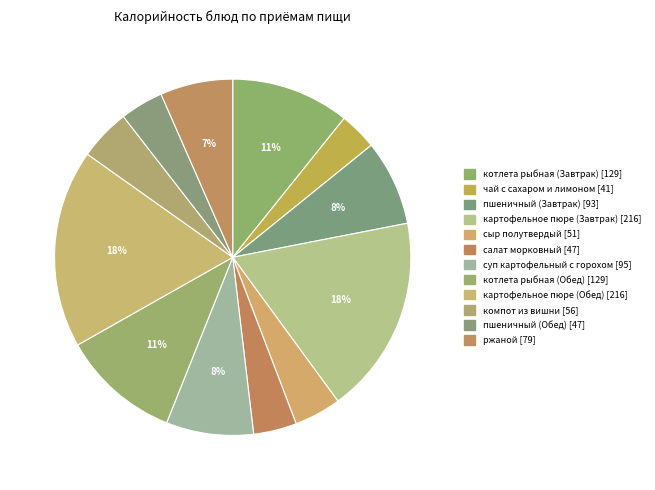

How many slices are in this pie chart?

12